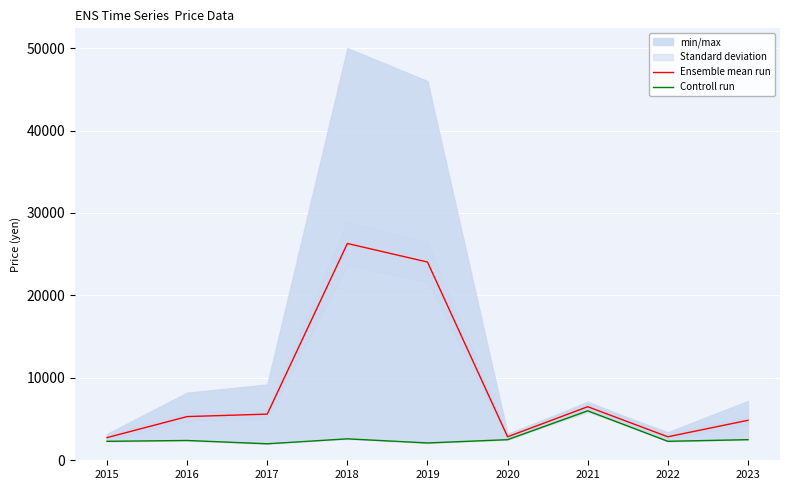

List the labels in order of Controll run value, largest first.

2021, 2018, 2020, 2023, 2016, 2015, 2022, 2019, 2017